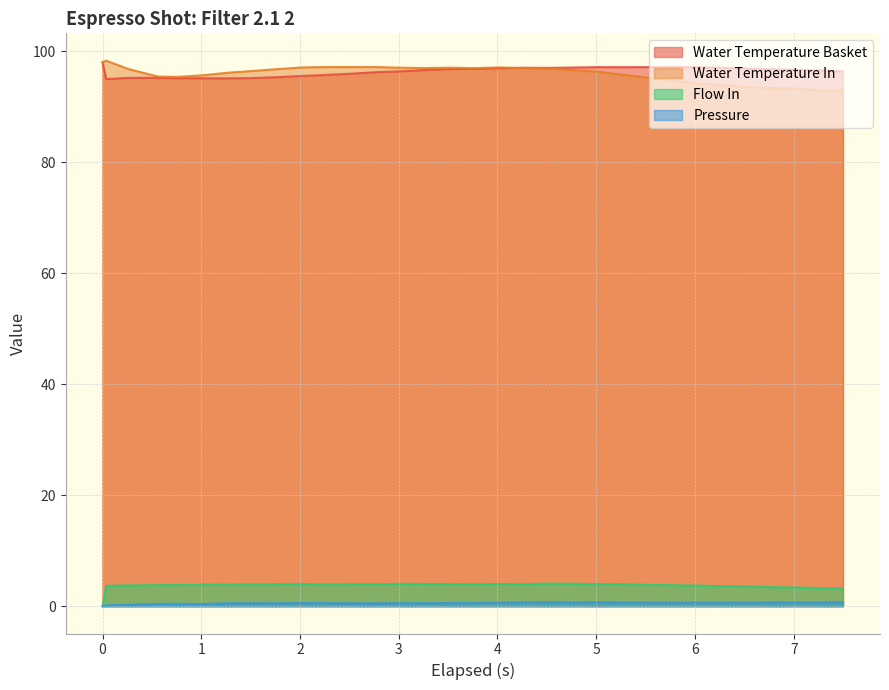

Which series has the largest range (max minus min)?

water_temperature_in